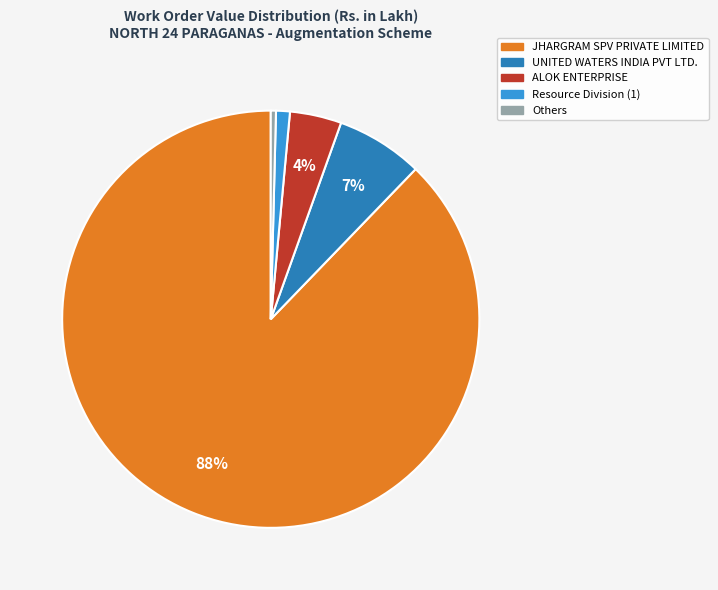

Does any single category account for the majority?

Yes